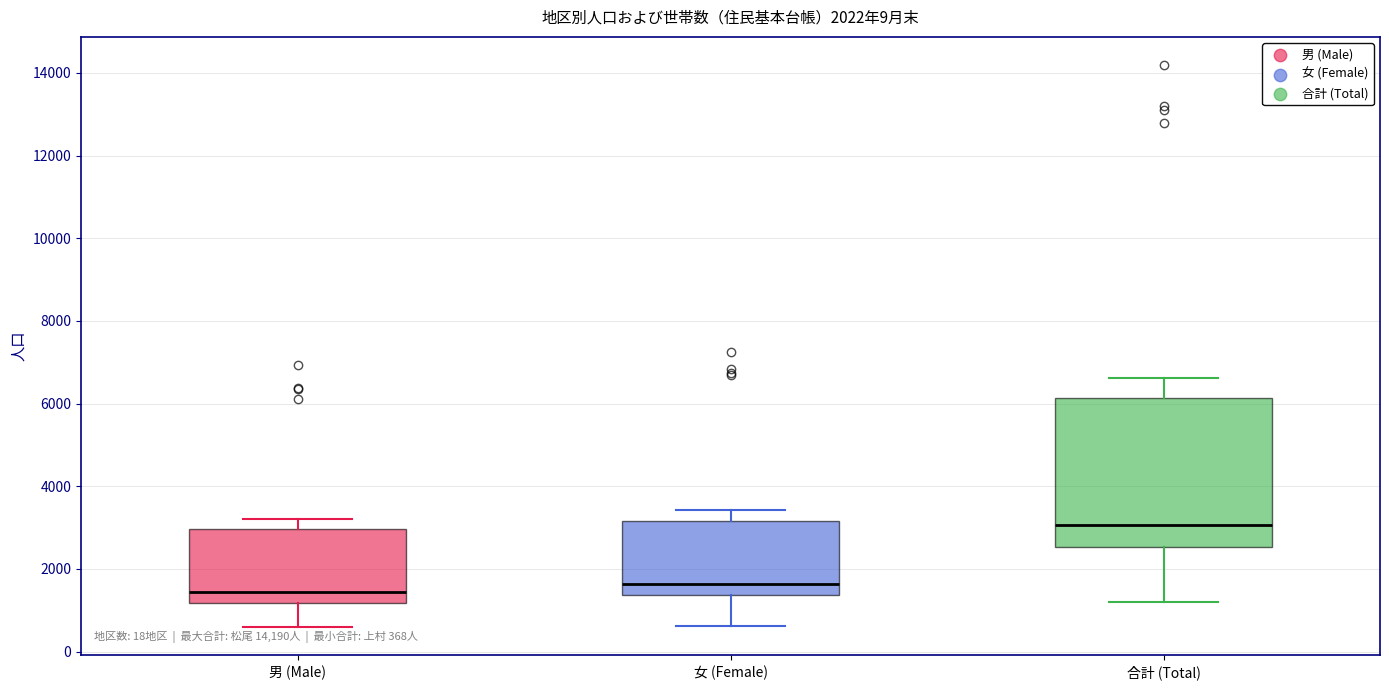

Comparing the boxes themselves (not the whiskers), which one is the tallest?

合計 (Total)